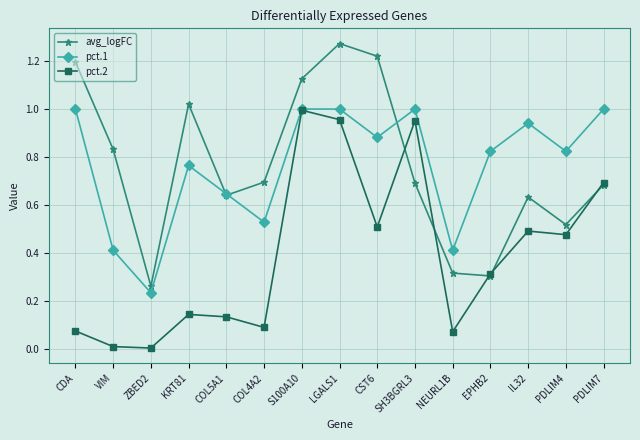

How many series are shown in this chart?

3